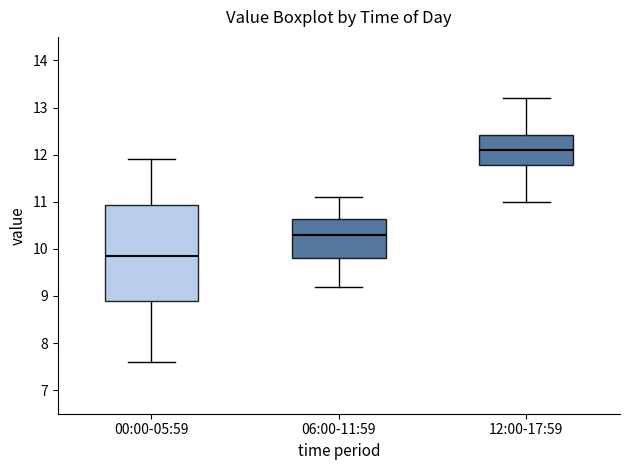

Which box is the tallest, from its lower edge to its upper edge?

00:00-05:59